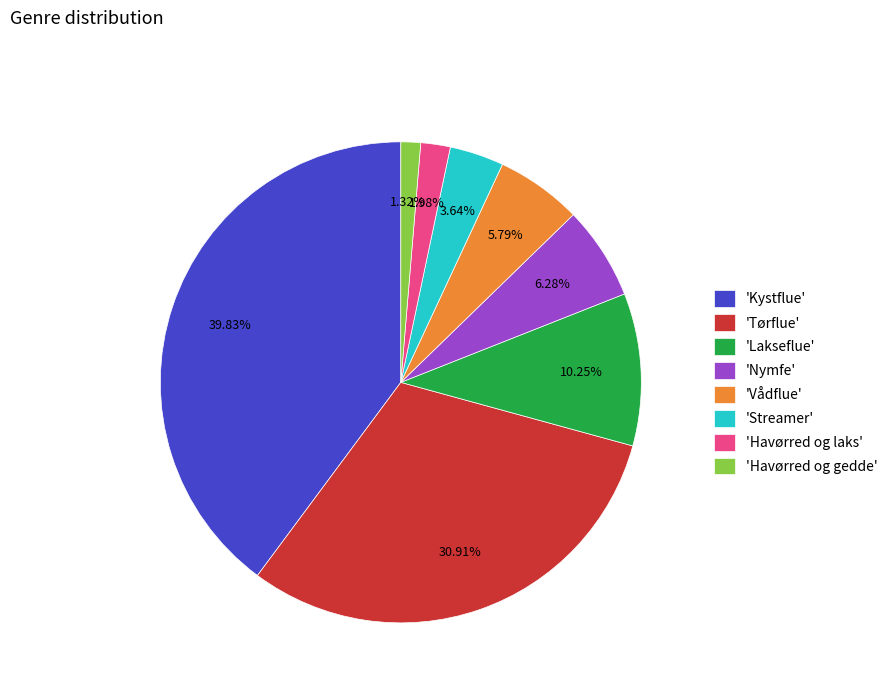

How many segments does this pie chart have?

8